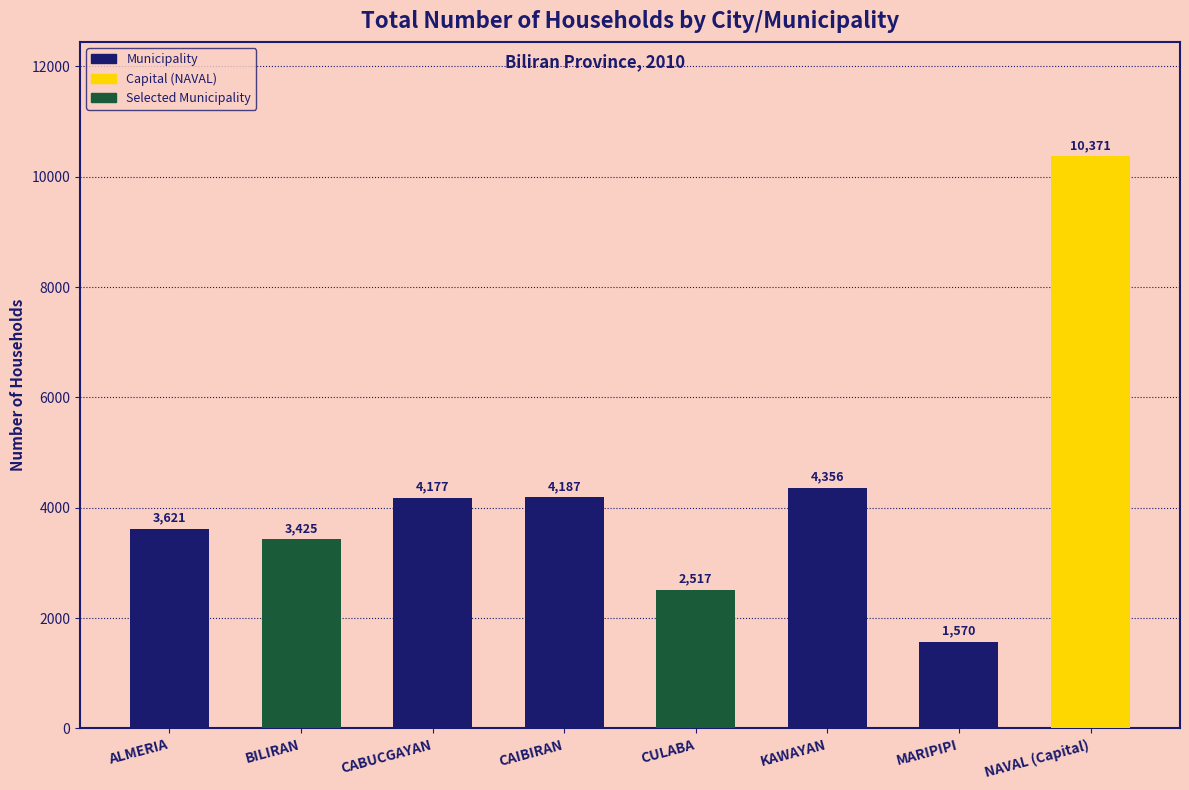

Reading left to right, list all the values displayed in this chart.

ALMERIA=3621	BILIRAN=3425	CABUCGAYAN=4177	CAIBIRAN=4187	CULABA=2517	KAWAYAN=4356	MARIPIPI=1570	NAVAL (Capital)=10371